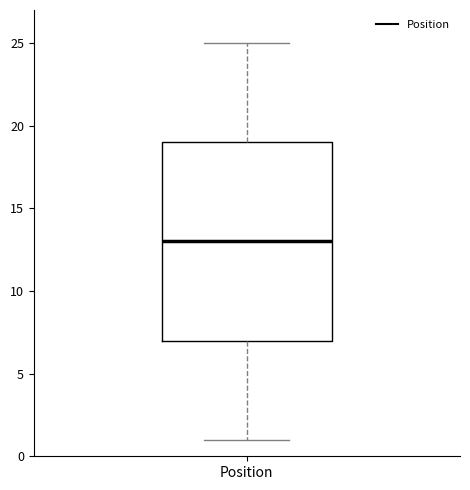

Transcribe this box plot: give where the median line is, the range the box spans, and where the two whiskers end, as read against the y-axis. The values are not printed on the chart, so give them approximately, as read against the axis.

median 13, box 7 to 19, whiskers 1 to 25